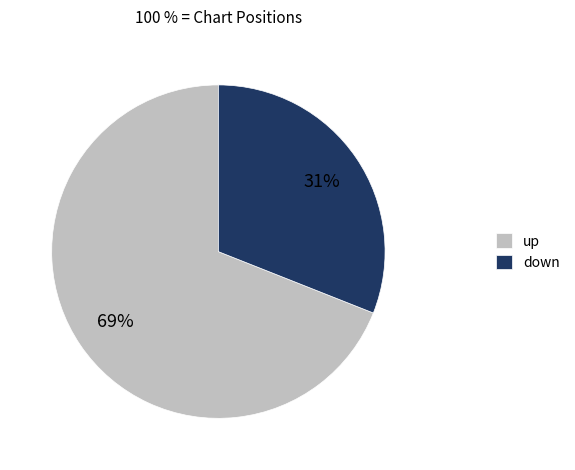

What is the majority slice?

up